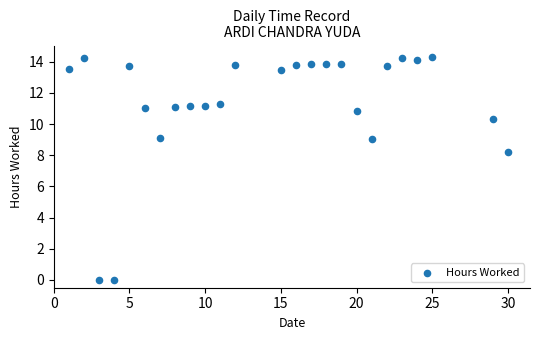

What Y value in the scatter plot is closest to 7?

8.2